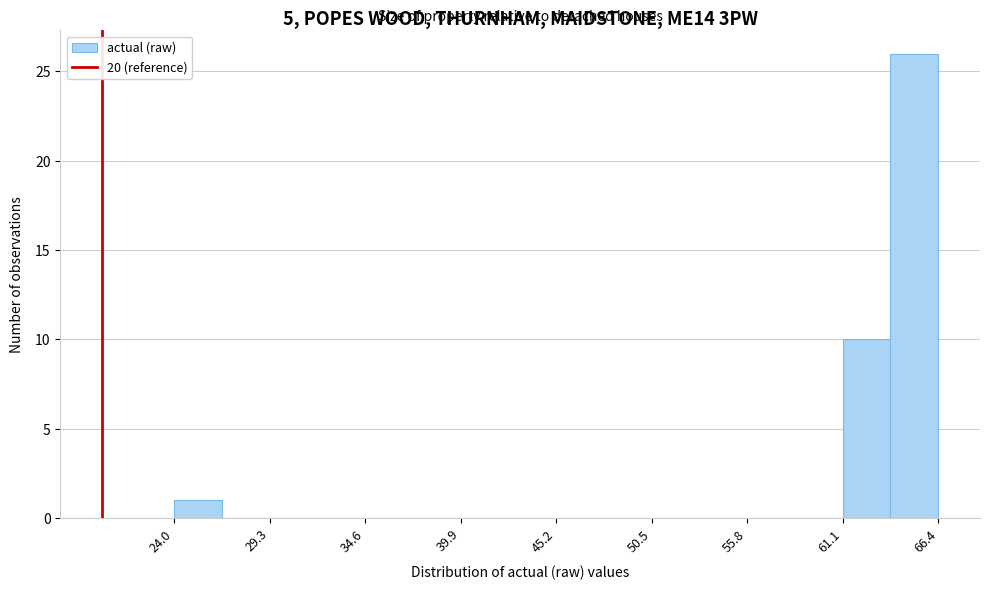

Read against the x-axis, roughly where is the centre of the tallest bar?

65